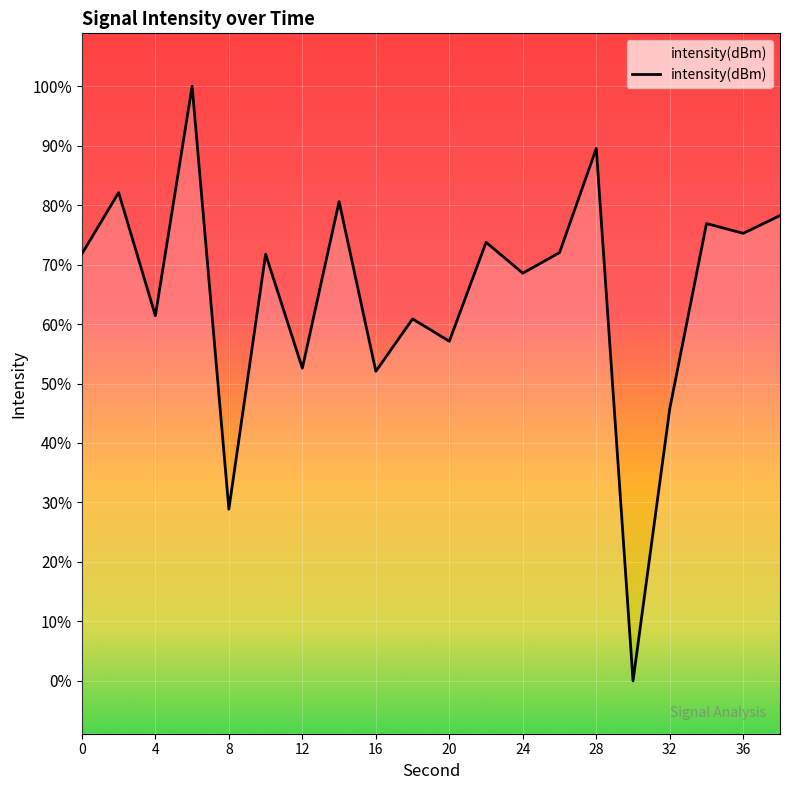

List the labels in order of value, smallest first.

30, 8, 32, 16, 12, 20, 18, 4, 24, 10, 0, 26, 22, 36, 34, 38, 14, 2, 28, 6